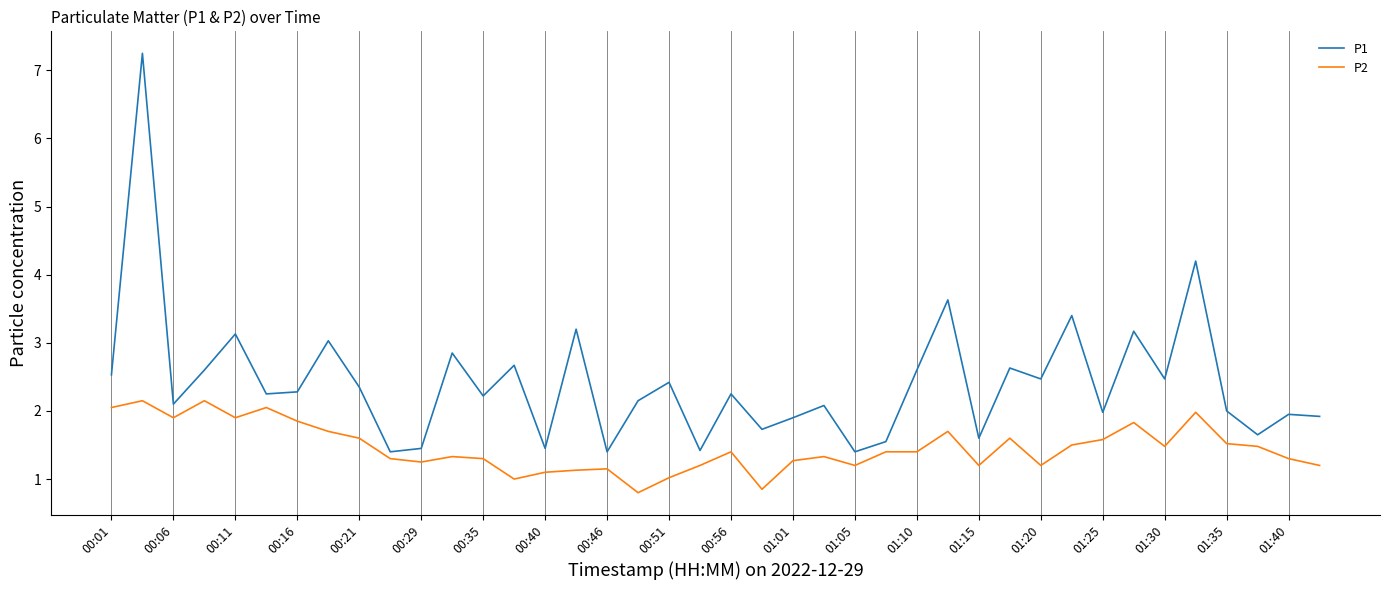

True or false: P1 and P2 cross at least once.

False